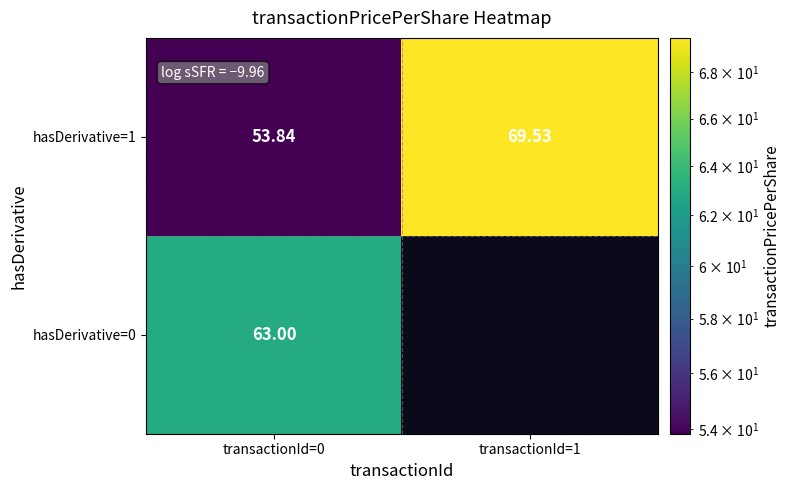

Is the value of hasDerivative=0 at transactionId=1 greater than the value of hasDerivative=1 at transactionId=1?

No